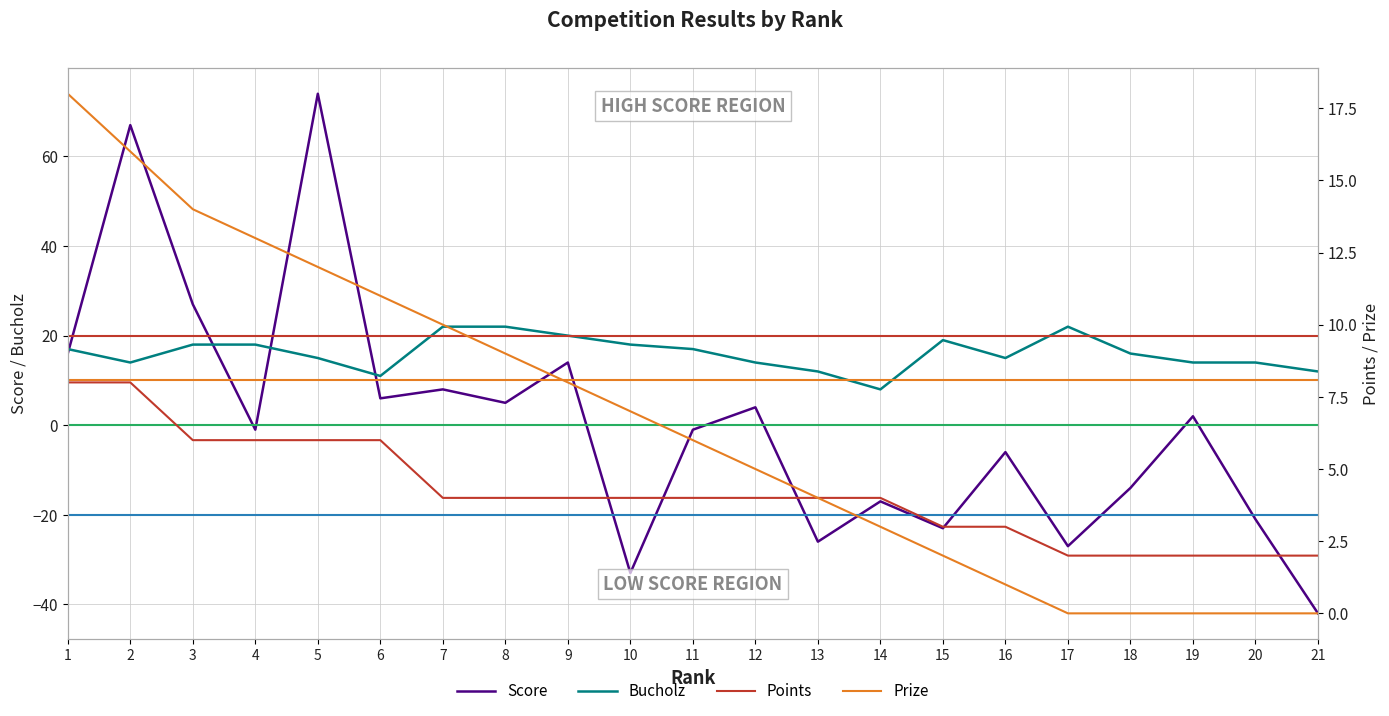

True or false: Points and Bucholz cross at least once.

False